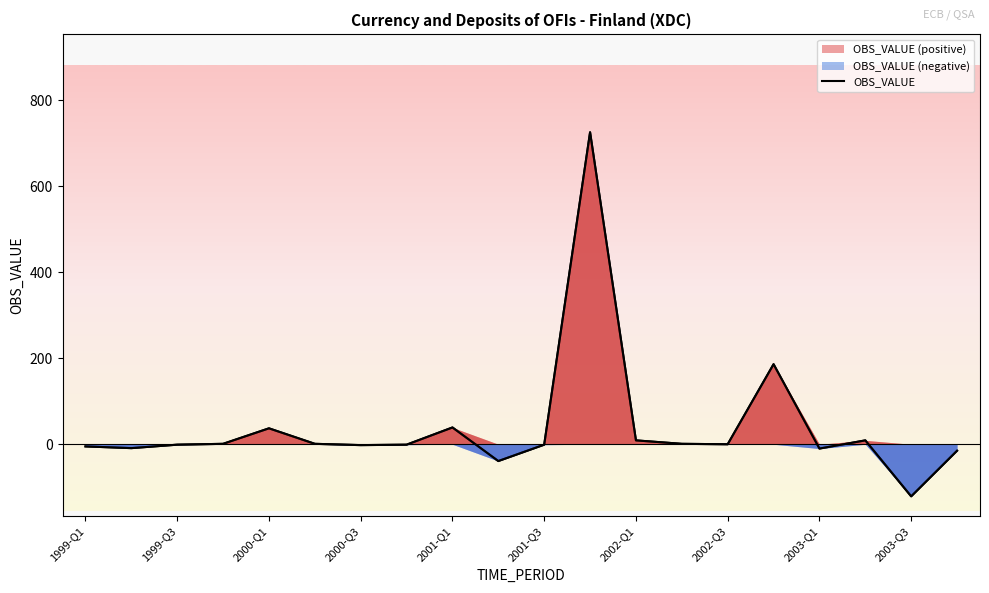

Reading right to left, list all the values displayed in this chart.

-15	-121	9	-10	186	0	1	9	725	-1	-39	39	-1	-2	1	37	1	-1	-9	-5